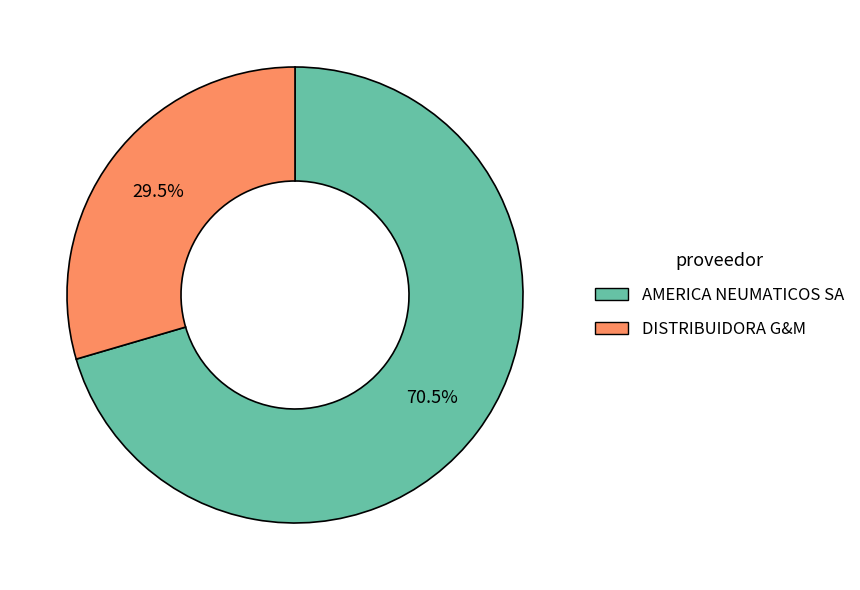

Is it true that DISTRIBUIDORA G&M is 23% of the pie?

False